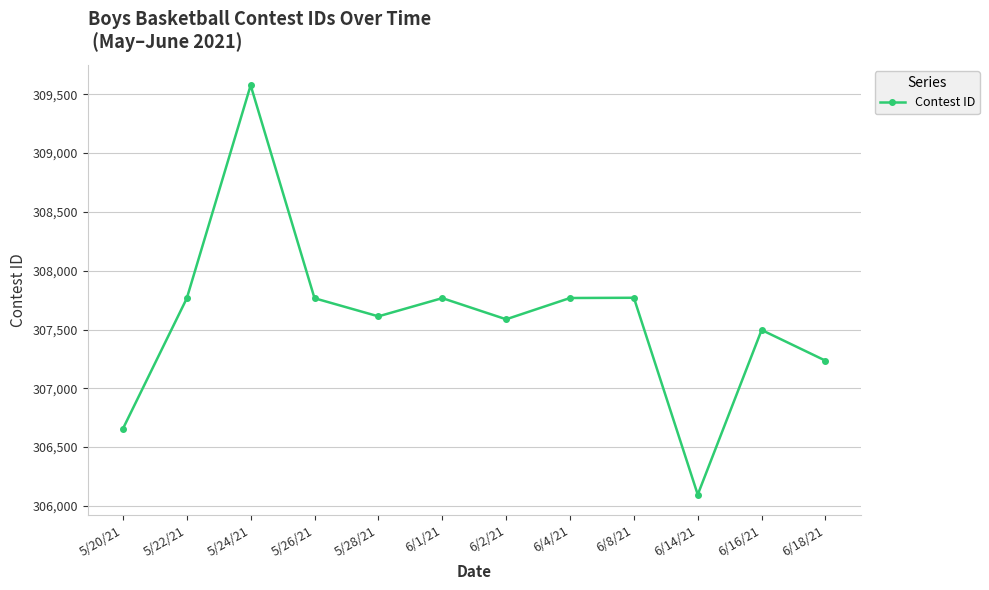

What is the label of the 11th point from the right?

5/22/21